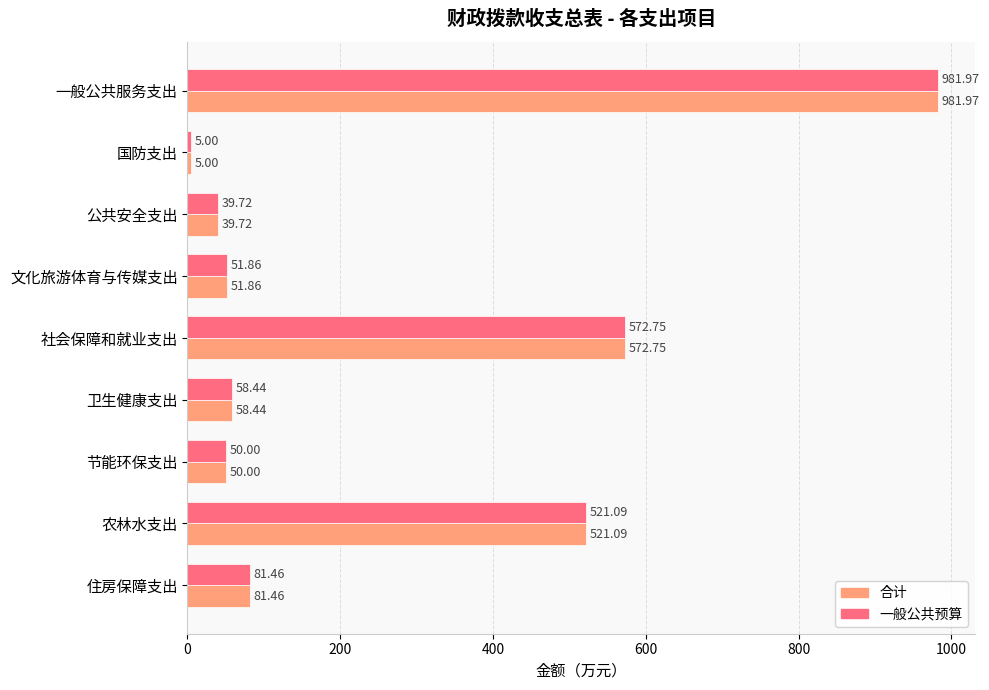

What is the smallest value displayed?

5.0